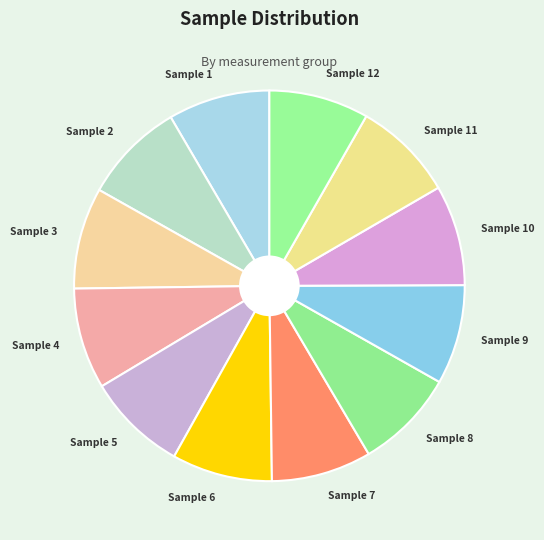

What is the ratio of the value at Sample 4 to the value at Sample 3?

1.0